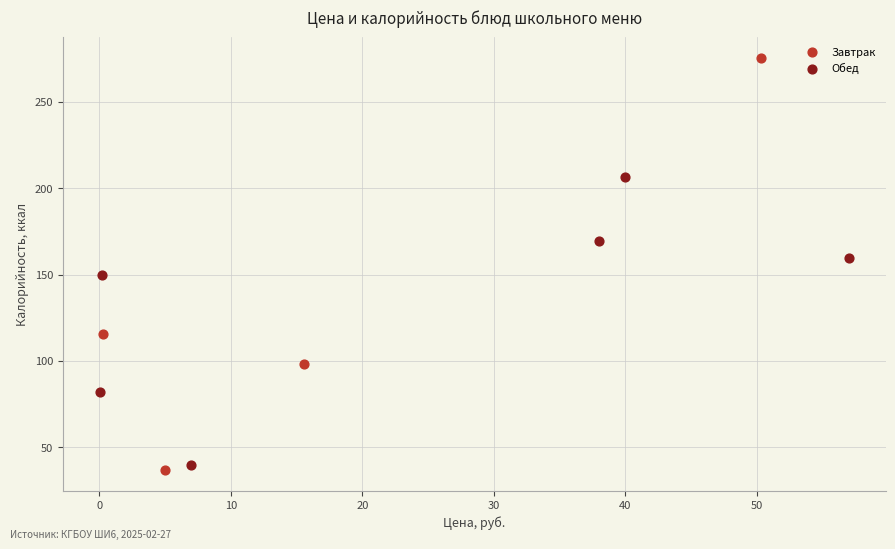

Which series has the largest Y range (max minus min)?

Завтрак